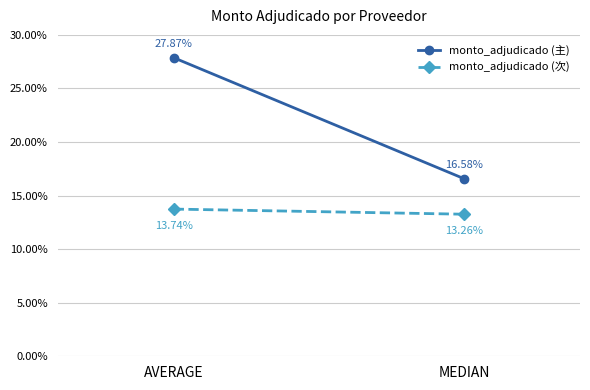

What is the approximate value of monto_adjudicado (主) at AVERAGE?

27.9